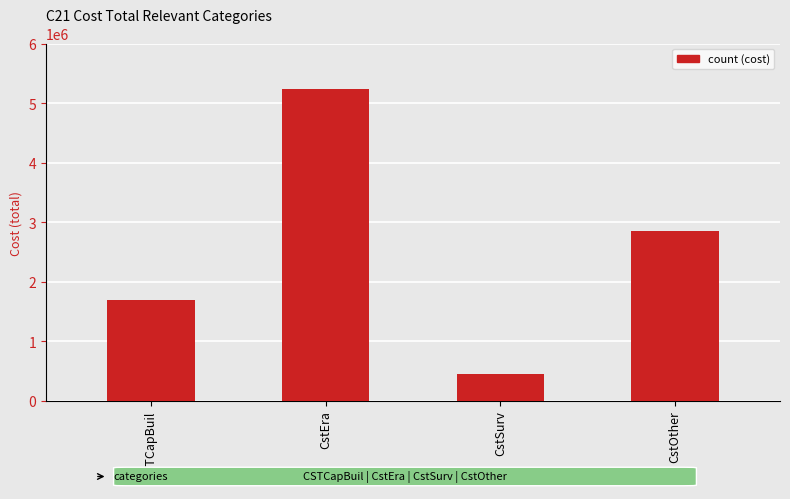

Rank the categories by value from lowest to highest.

CstSurv, CSTCapBuil, CstOther, CstEra